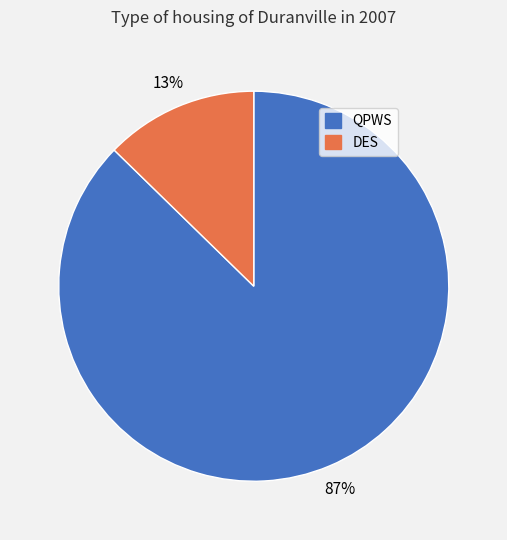

Which slice represents more than half of the pie?

QPWS